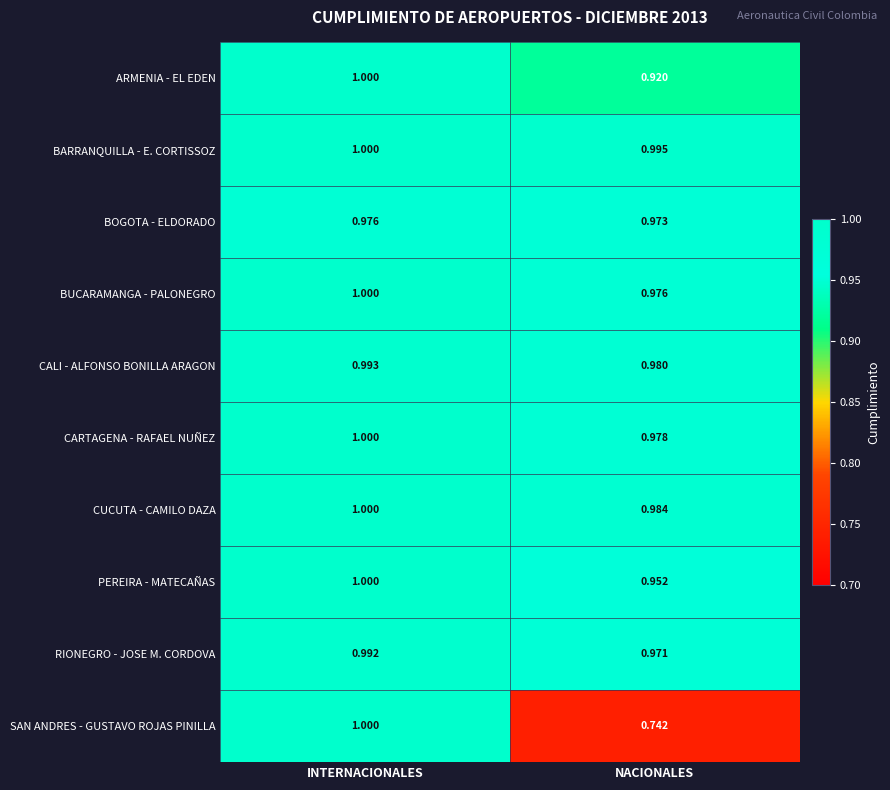

Which series has the largest total across all categories?

BARRANQUILLA - E. CORTISSOZ